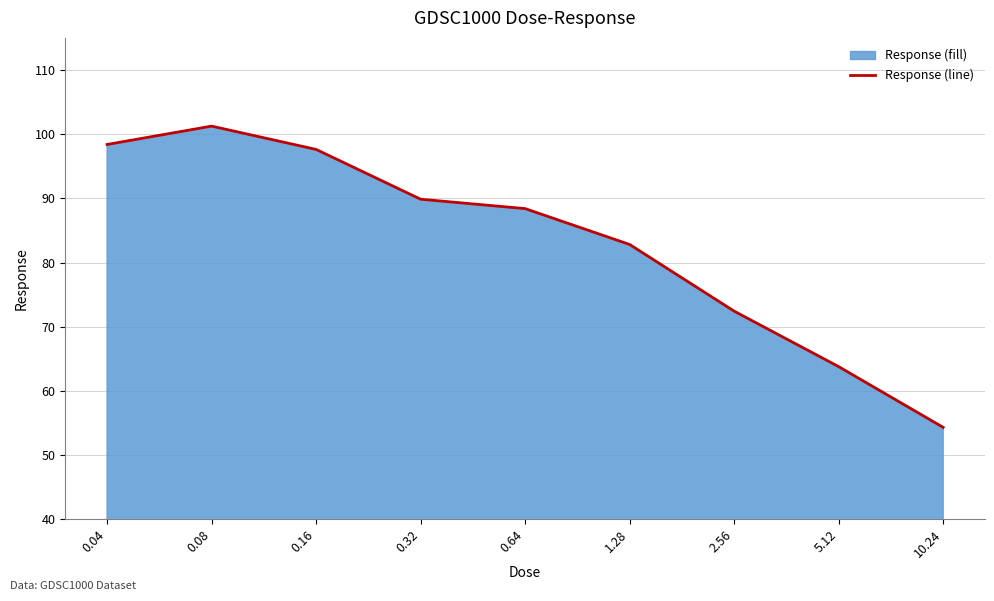

What is the change in value from 2.56 to 5.12?

-8.6